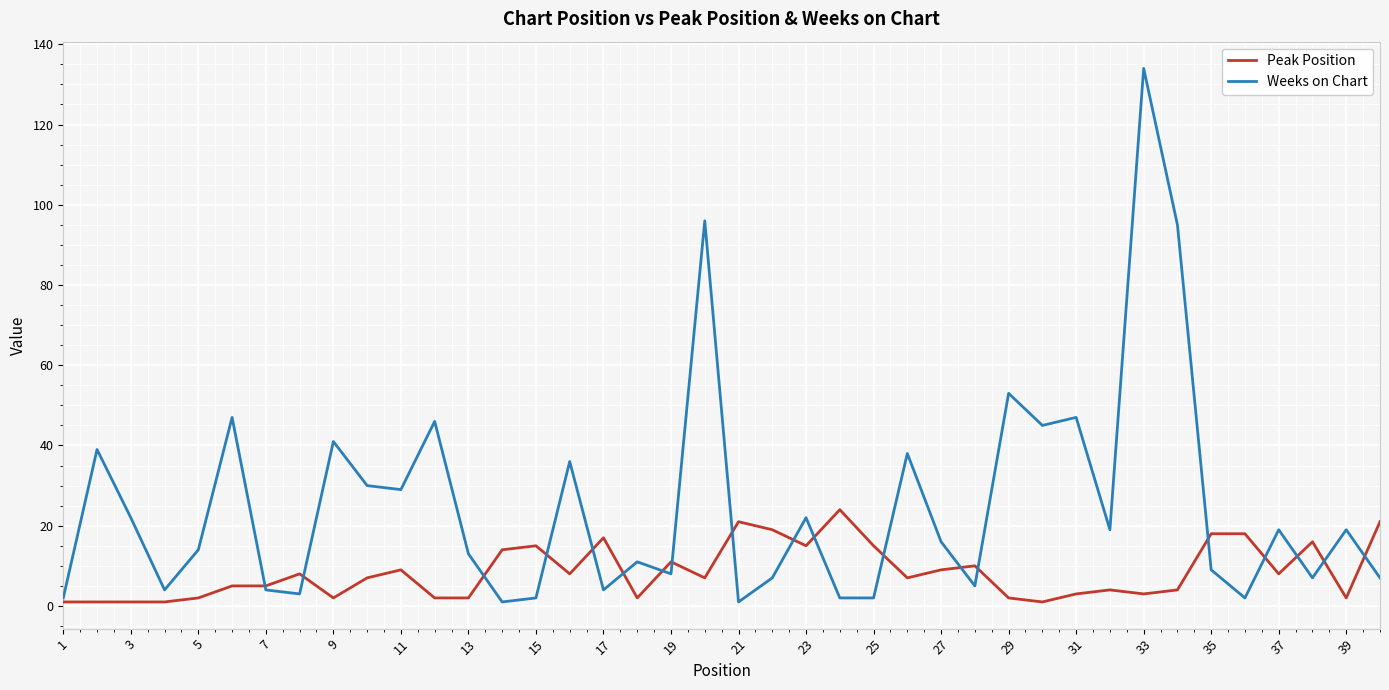

Which series has the widest spread of values?

Weeks on Chart